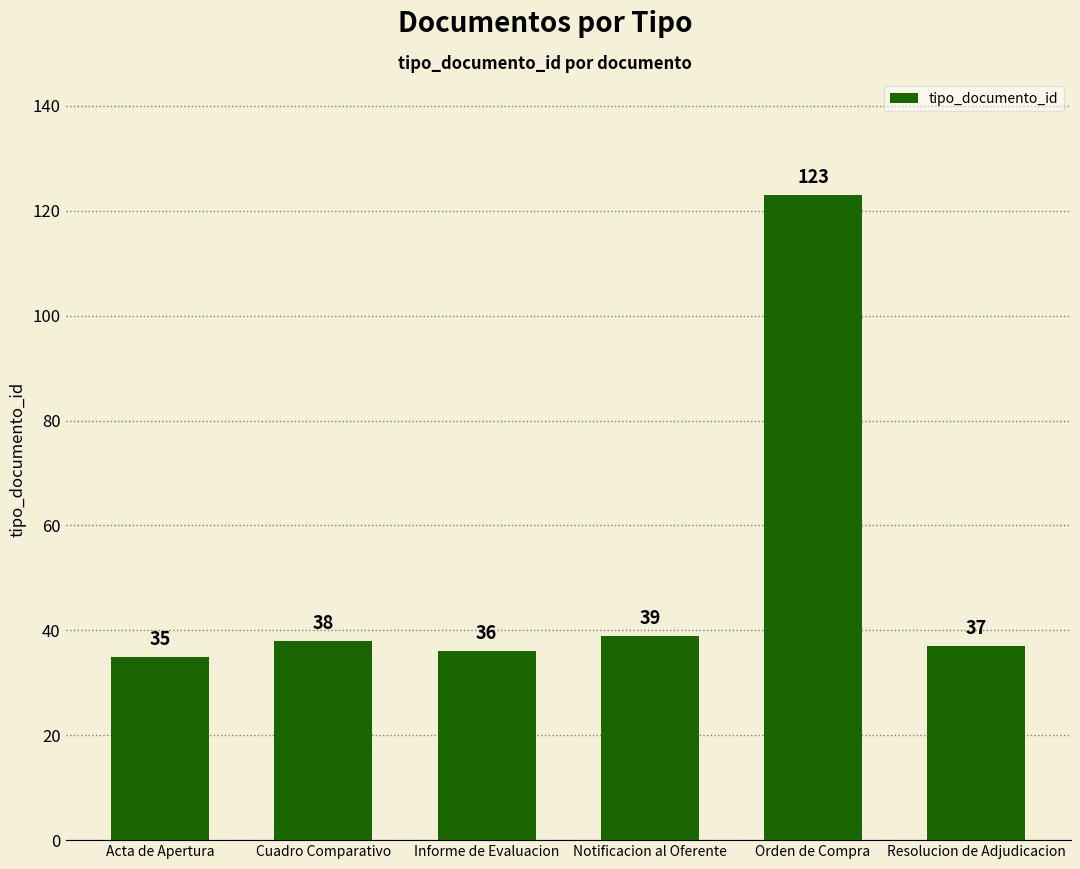

Are the bars grouped side by side (vs. stacked)?

No